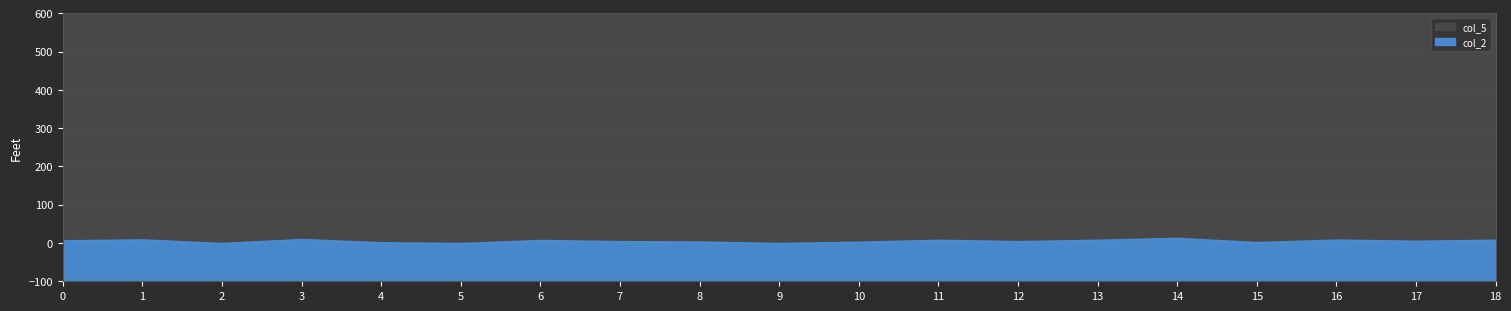

Which has a higher value, 6 or 11?

11